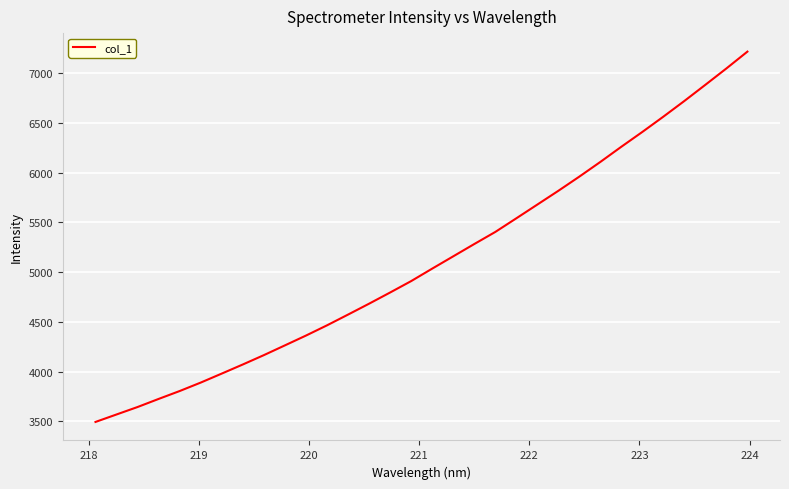

What is the maximum value shown in the chart?

7214.7